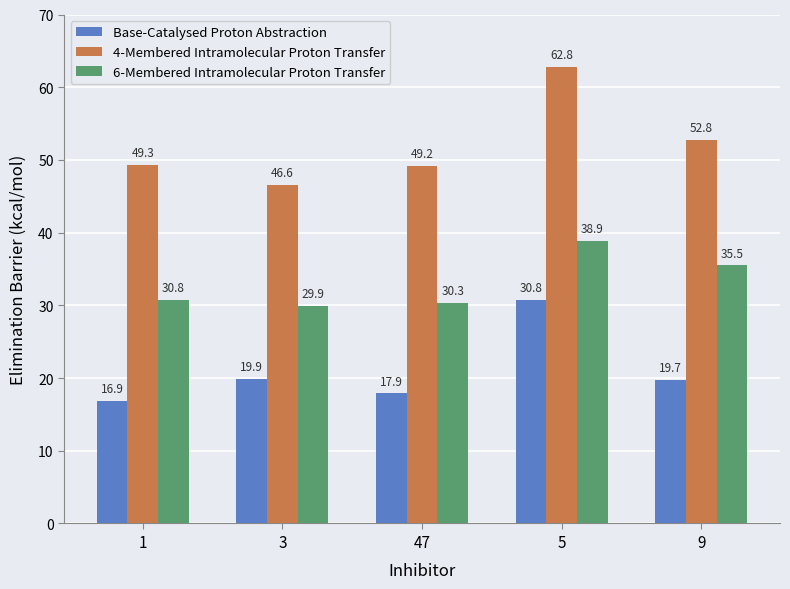

Reading left to right, list all the values displayed in this chart.

Base-Catalysed Proton Abstraction: 16.9	19.9	17.9	30.8	19.7
4-Membered Intramolecular Proton Transfer: 49.3	46.6	49.2	62.8	52.8
6-Membered Intramolecular Proton Transfer: 30.8	29.9	30.3	38.9	35.5